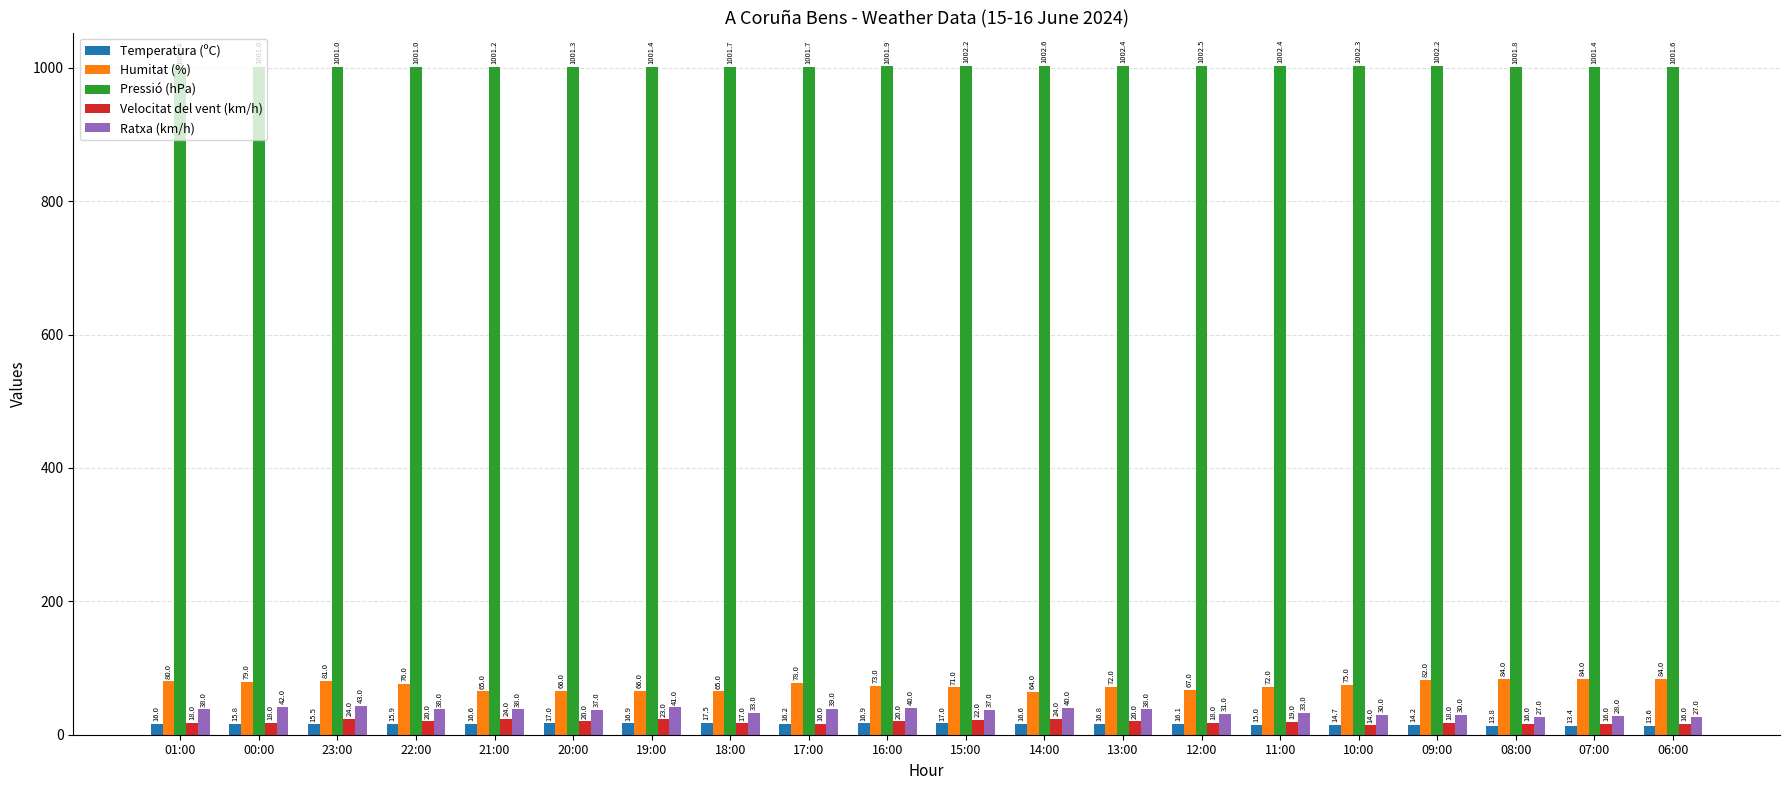

Rank the series by their maximum value, from highest to lowest.

Pressió (hPa), Humitat (%), Ratxa (km/h), Velocitat del vent (km/h), Temperatura (ºC)